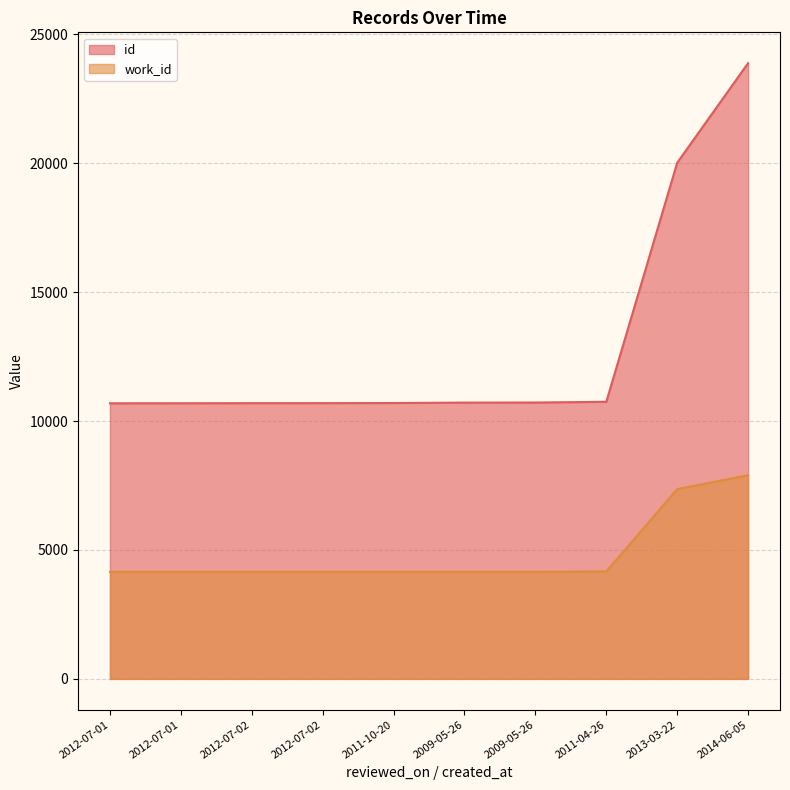

What is the spread (max minus min) of values at 2011-04-26?

6579